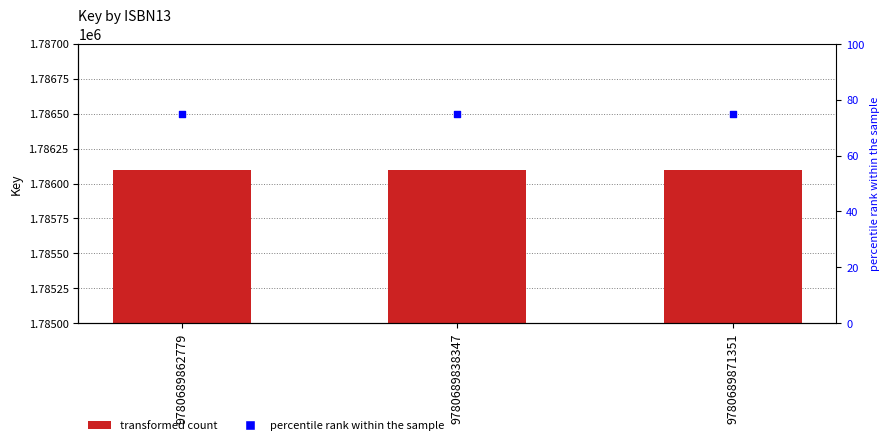

At which category is the sum across all series the highest?

9780689862779